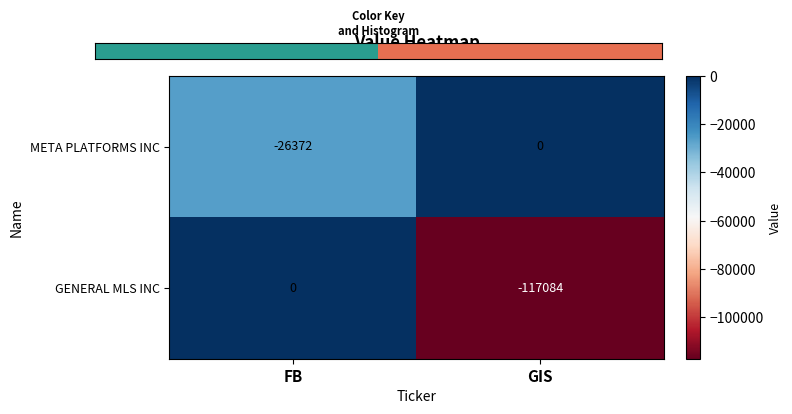

What is the sum of the GENERAL MLS INC values at GIS and FB?

-117084